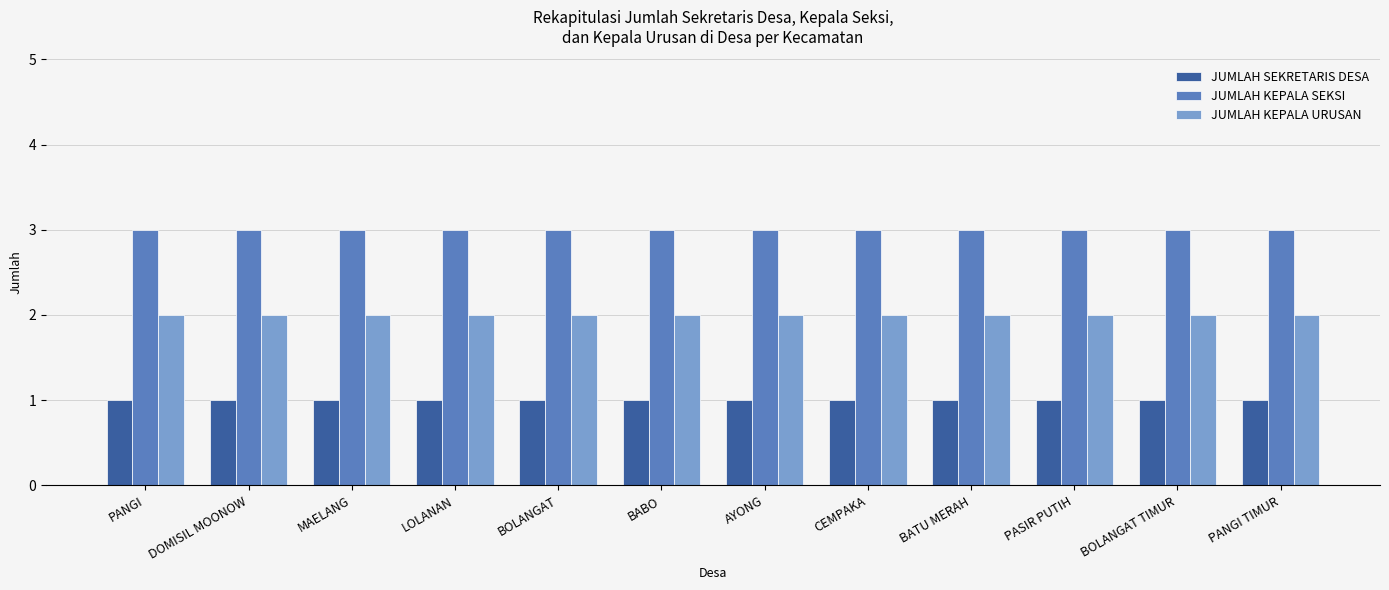

What value does the JUMLAH KEPALA SEKSI series have at PANGI?

3